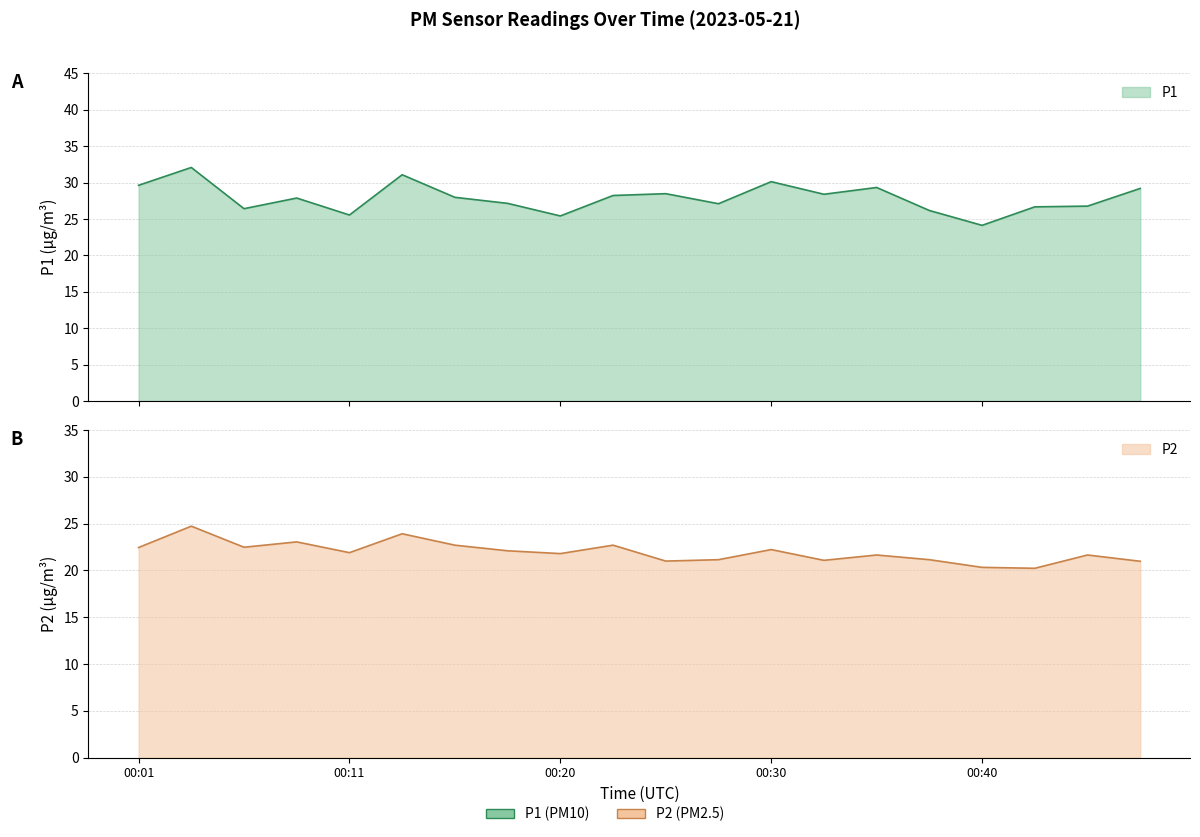

True or false: P2 has a value of 21.0 at 00:47.

True